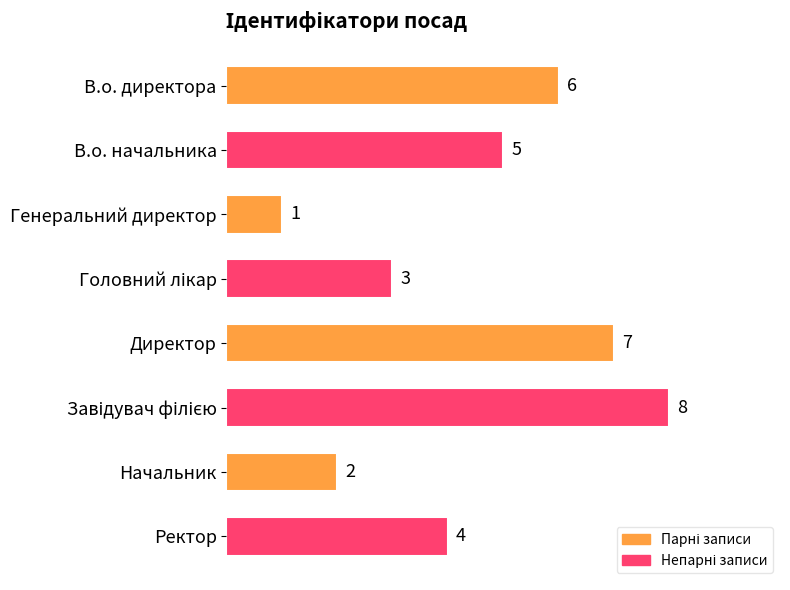

What is the greatest value displayed?

8